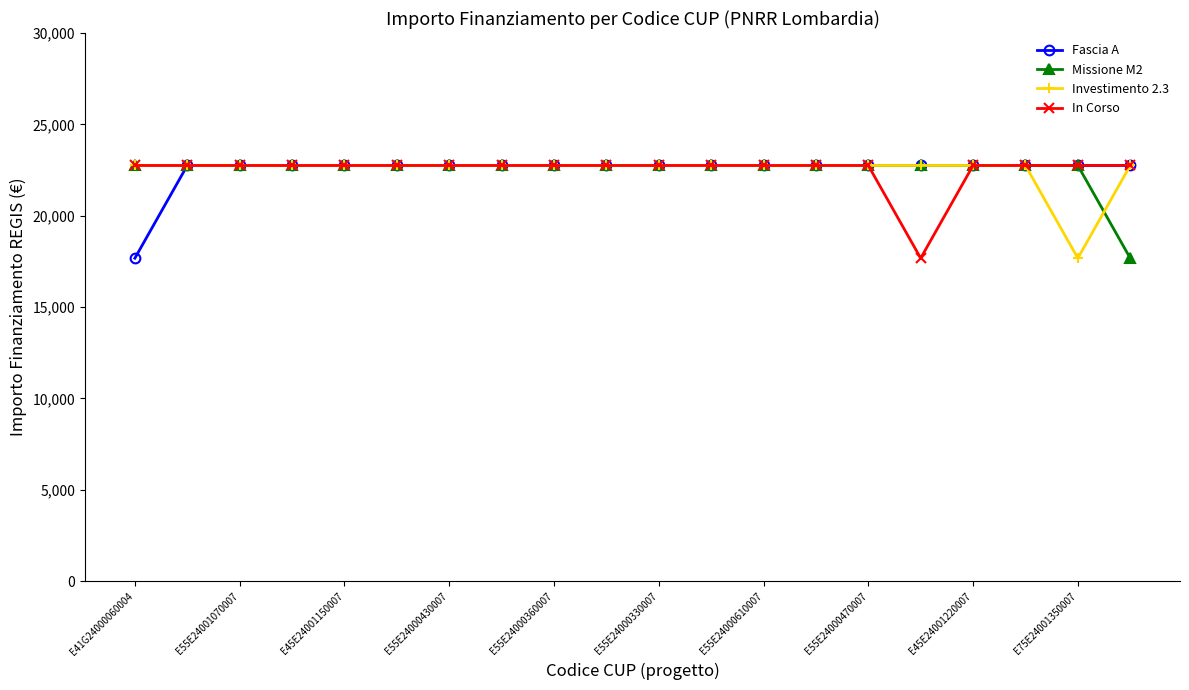

What is the highest value of the Fascia A series?

22750.0